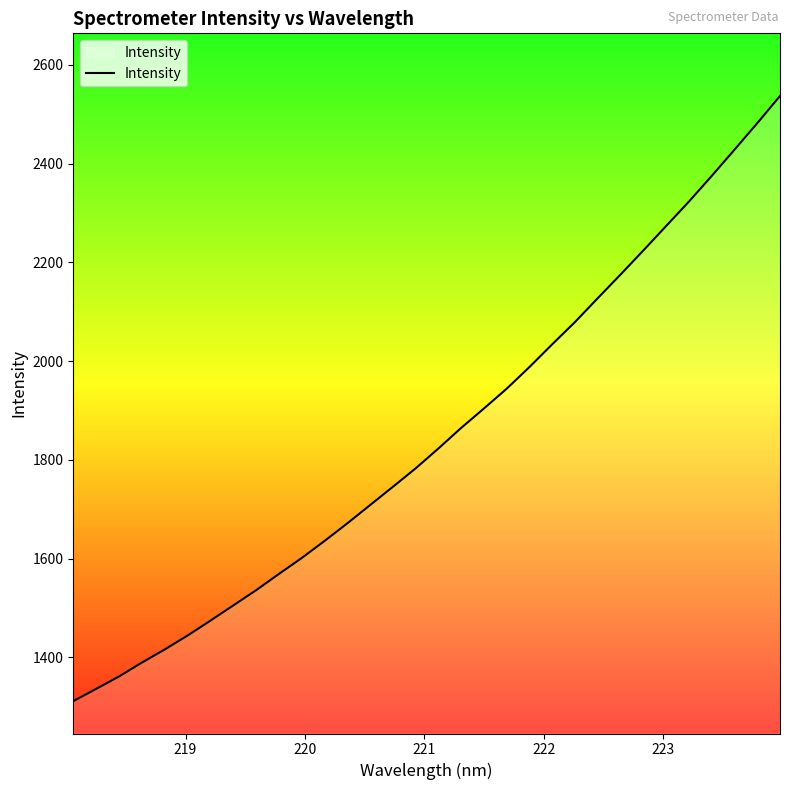

What is the greatest value displayed?

2537.2